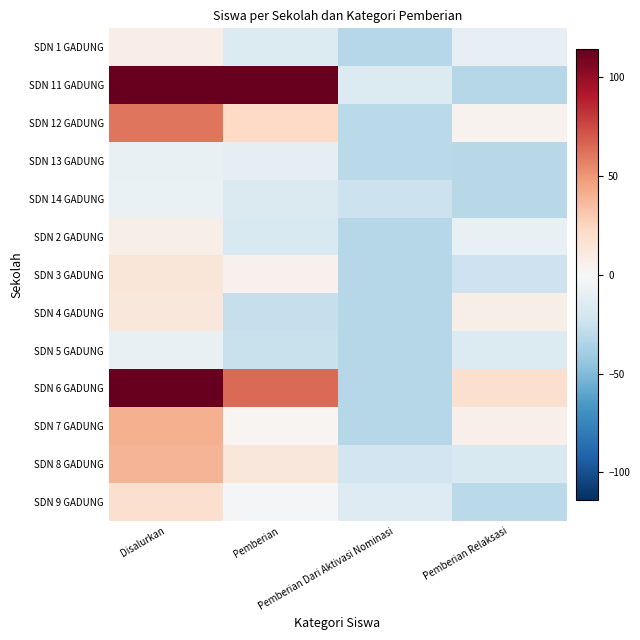

Which label corresponds to the smallest value in the chart?

Pemberian Dari Aktivasi Nominasi